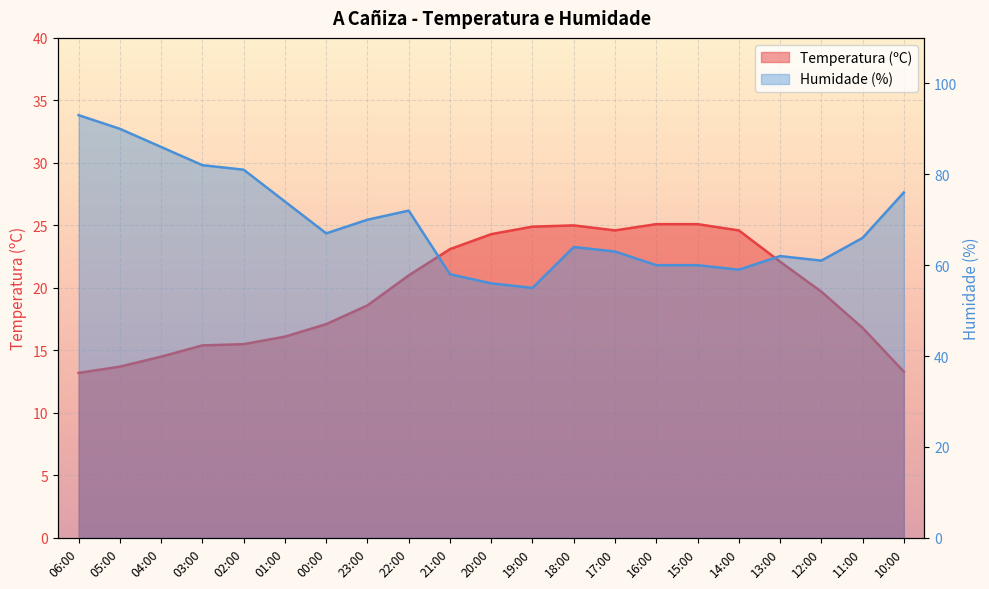

How many interior local peaks does the Temperatura (ºC) series have?

1